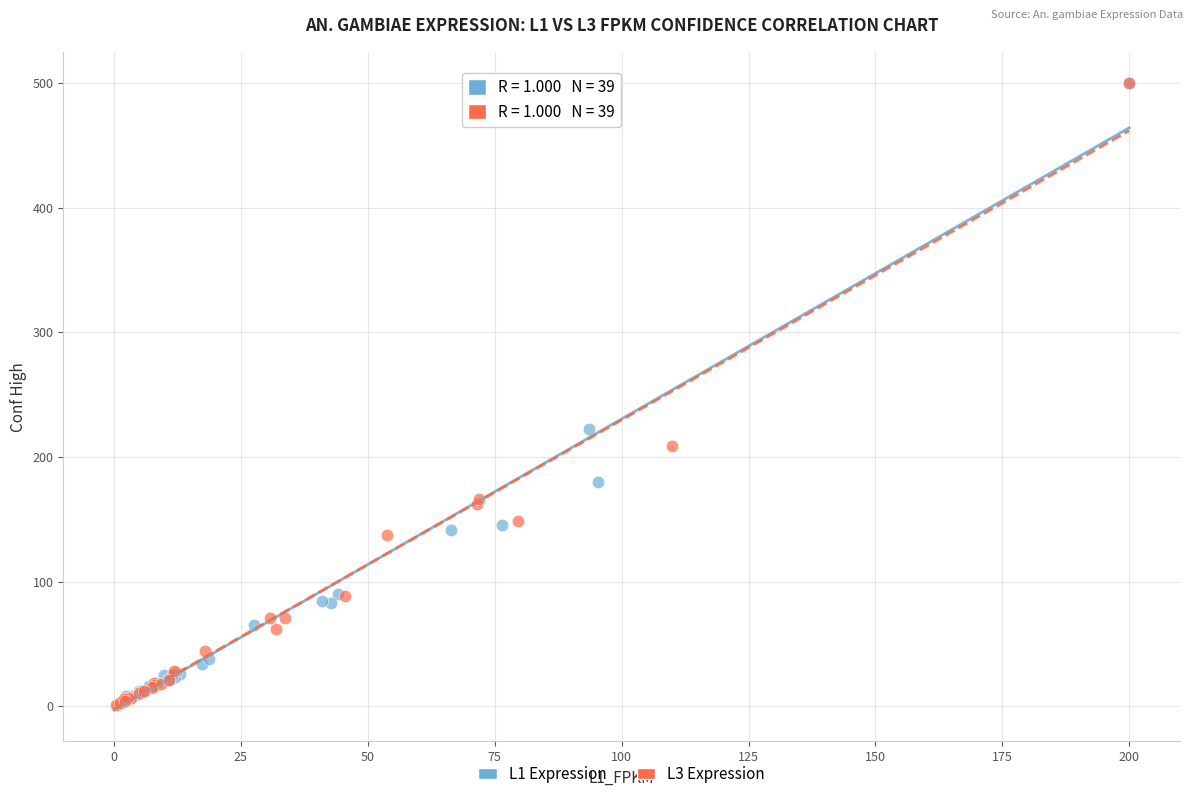

Which series has the widest spread of Y values?

L3 Expression